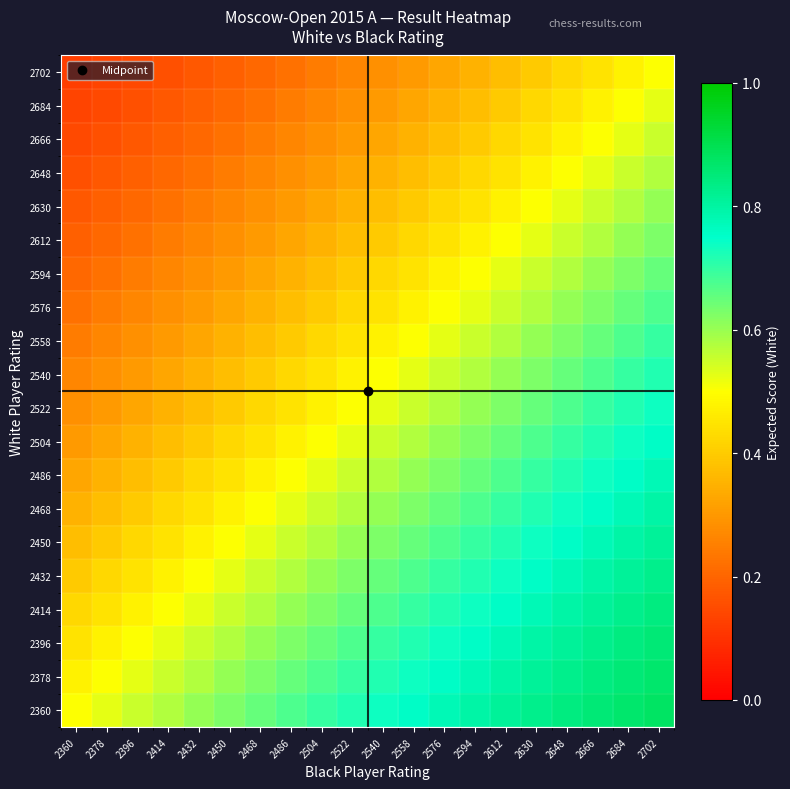

Reading right to left, what are all the values shown in this chart?

2360: 2702=0.9	2684=0.9	2666=0.9	2648=0.8	2630=0.8	2612=0.8	2594=0.8	2576=0.8	2558=0.8	2540=0.7	2522=0.7	2504=0.7	2486=0.7	2468=0.7	2450=0.6	2432=0.6	2414=0.6	2396=0.6	2378=0.5	2360=0.5
2378: 2702=0.9	2684=0.9	2666=0.8	2648=0.8	2630=0.8	2612=0.8	2594=0.8	2576=0.8	2558=0.7	2540=0.7	2522=0.7	2504=0.7	2486=0.7	2468=0.6	2450=0.6	2432=0.6	2414=0.6	2396=0.5	2378=0.5	2360=0.5
2396: 2702=0.9	2684=0.8	2666=0.8	2648=0.8	2630=0.8	2612=0.8	2594=0.8	2576=0.7	2558=0.7	2540=0.7	2522=0.7	2504=0.7	2486=0.6	2468=0.6	2450=0.6	2432=0.6	2414=0.5	2396=0.5	2378=0.5	2360=0.4
2414: 2702=0.8	2684=0.8	2666=0.8	2648=0.8	2630=0.8	2612=0.8	2594=0.7	2576=0.7	2558=0.7	2540=0.7	2522=0.7	2504=0.6	2486=0.6	2468=0.6	2450=0.6	2432=0.5	2414=0.5	2396=0.5	2378=0.4	2360=0.4
2432: 2702=0.8	2684=0.8	2666=0.8	2648=0.8	2630=0.8	2612=0.7	2594=0.7	2576=0.7	2558=0.7	2540=0.7	2522=0.6	2504=0.6	2486=0.6	2468=0.6	2450=0.5	2432=0.5	2414=0.5	2396=0.4	2378=0.4	2360=0.4
2450: 2702=0.8	2684=0.8	2666=0.8	2648=0.8	2630=0.7	2612=0.7	2594=0.7	2576=0.7	2558=0.7	2540=0.6	2522=0.6	2504=0.6	2486=0.6	2468=0.5	2450=0.5	2432=0.5	2414=0.4	2396=0.4	2378=0.4	2360=0.4
2468: 2702=0.8	2684=0.8	2666=0.8	2648=0.7	2630=0.7	2612=0.7	2594=0.7	2576=0.7	2558=0.6	2540=0.6	2522=0.6	2504=0.6	2486=0.5	2468=0.5	2450=0.5	2432=0.4	2414=0.4	2396=0.4	2378=0.4	2360=0.3
2486: 2702=0.8	2684=0.8	2666=0.7	2648=0.7	2630=0.7	2612=0.7	2594=0.7	2576=0.6	2558=0.6	2540=0.6	2522=0.6	2504=0.5	2486=0.5	2468=0.5	2450=0.4	2432=0.4	2414=0.4	2396=0.4	2378=0.3	2360=0.3
2504: 2702=0.8	2684=0.7	2666=0.7	2648=0.7	2630=0.7	2612=0.7	2594=0.6	2576=0.6	2558=0.6	2540=0.6	2522=0.5	2504=0.5	2486=0.5	2468=0.4	2450=0.4	2432=0.4	2414=0.4	2396=0.3	2378=0.3	2360=0.3
2522: 2702=0.7	2684=0.7	2666=0.7	2648=0.7	2630=0.7	2612=0.6	2594=0.6	2576=0.6	2558=0.6	2540=0.5	2522=0.5	2504=0.5	2486=0.4	2468=0.4	2450=0.4	2432=0.4	2414=0.3	2396=0.3	2378=0.3	2360=0.3
2540: 2702=0.7	2684=0.7	2666=0.7	2648=0.7	2630=0.6	2612=0.6	2594=0.6	2576=0.6	2558=0.5	2540=0.5	2522=0.5	2504=0.4	2486=0.4	2468=0.4	2450=0.4	2432=0.3	2414=0.3	2396=0.3	2378=0.3	2360=0.3
2558: 2702=0.7	2684=0.7	2666=0.7	2648=0.6	2630=0.6	2612=0.6	2594=0.6	2576=0.5	2558=0.5	2540=0.5	2522=0.4	2504=0.4	2486=0.4	2468=0.4	2450=0.3	2432=0.3	2414=0.3	2396=0.3	2378=0.3	2360=0.2
2576: 2702=0.7	2684=0.7	2666=0.6	2648=0.6	2630=0.6	2612=0.6	2594=0.5	2576=0.5	2558=0.5	2540=0.4	2522=0.4	2504=0.4	2486=0.4	2468=0.3	2450=0.3	2432=0.3	2414=0.3	2396=0.3	2378=0.2	2360=0.2
2594: 2702=0.7	2684=0.6	2666=0.6	2648=0.6	2630=0.6	2612=0.5	2594=0.5	2576=0.5	2558=0.4	2540=0.4	2522=0.4	2504=0.4	2486=0.3	2468=0.3	2450=0.3	2432=0.3	2414=0.3	2396=0.2	2378=0.2	2360=0.2
2612: 2702=0.6	2684=0.6	2666=0.6	2648=0.6	2630=0.5	2612=0.5	2594=0.5	2576=0.4	2558=0.4	2540=0.4	2522=0.4	2504=0.3	2486=0.3	2468=0.3	2450=0.3	2432=0.3	2414=0.2	2396=0.2	2378=0.2	2360=0.2
2630: 2702=0.6	2684=0.6	2666=0.6	2648=0.5	2630=0.5	2612=0.5	2594=0.4	2576=0.4	2558=0.4	2540=0.4	2522=0.3	2504=0.3	2486=0.3	2468=0.3	2450=0.3	2432=0.2	2414=0.2	2396=0.2	2378=0.2	2360=0.2
2648: 2702=0.6	2684=0.6	2666=0.5	2648=0.5	2630=0.5	2612=0.4	2594=0.4	2576=0.4	2558=0.4	2540=0.3	2522=0.3	2504=0.3	2486=0.3	2468=0.3	2450=0.2	2432=0.2	2414=0.2	2396=0.2	2378=0.2	2360=0.2
2666: 2702=0.6	2684=0.5	2666=0.5	2648=0.5	2630=0.4	2612=0.4	2594=0.4	2576=0.4	2558=0.3	2540=0.3	2522=0.3	2504=0.3	2486=0.3	2468=0.2	2450=0.2	2432=0.2	2414=0.2	2396=0.2	2378=0.2	2360=0.1
2684: 2702=0.5	2684=0.5	2666=0.5	2648=0.4	2630=0.4	2612=0.4	2594=0.4	2576=0.3	2558=0.3	2540=0.3	2522=0.3	2504=0.3	2486=0.2	2468=0.2	2450=0.2	2432=0.2	2414=0.2	2396=0.2	2378=0.1	2360=0.1
2702: 2702=0.5	2684=0.5	2666=0.4	2648=0.4	2630=0.4	2612=0.4	2594=0.3	2576=0.3	2558=0.3	2540=0.3	2522=0.3	2504=0.2	2486=0.2	2468=0.2	2450=0.2	2432=0.2	2414=0.2	2396=0.1	2378=0.1	2360=0.1